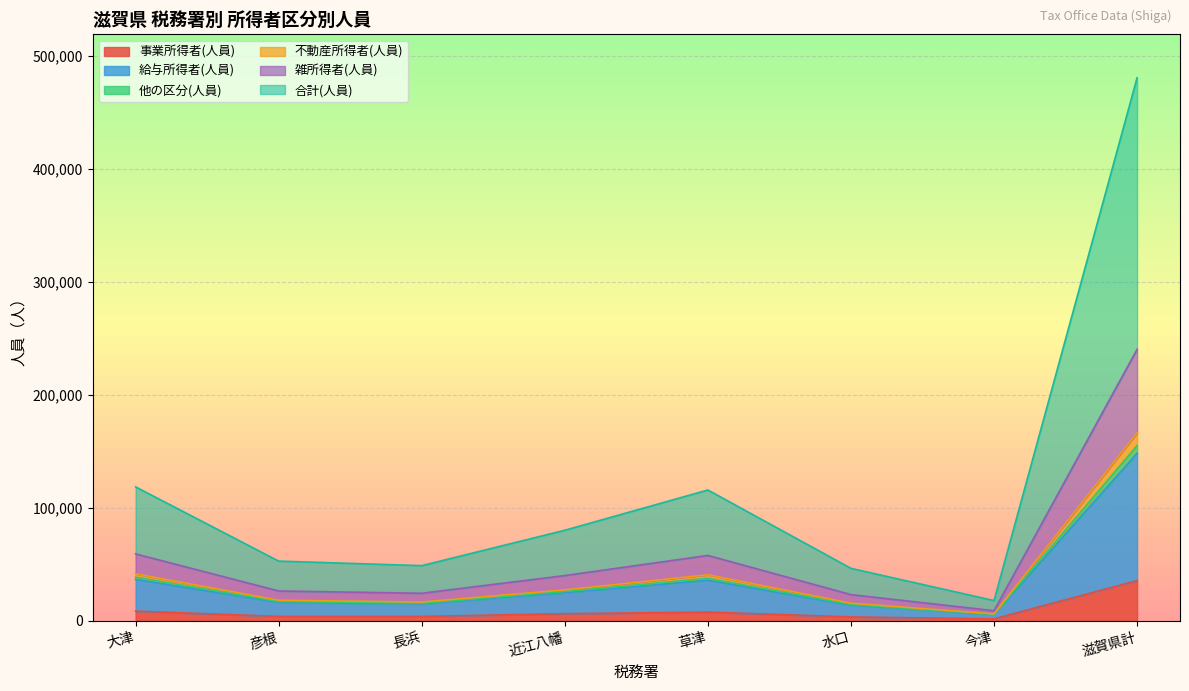

At which label does 事業所得者(人員) reach its peak?

滋賀県計